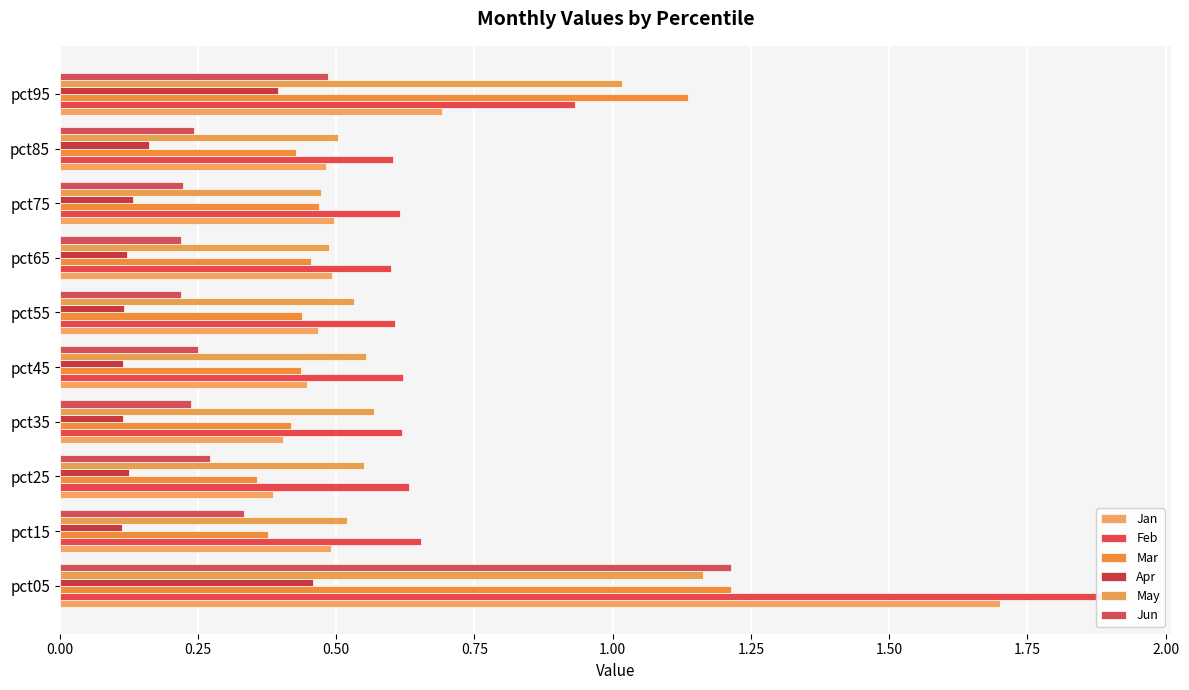

Reading right to left, transcribe all the data shown in this chart.

Jan: 0.7	0.5	0.5	0.5	0.5	0.4	0.4	0.4	0.5	1.7
Feb: 0.9	0.6	0.6	0.6	0.6	0.6	0.6	0.6	0.7	1.9
Mar: 1.1	0.4	0.5	0.5	0.4	0.4	0.4	0.4	0.4	1.2
Apr: 0.4	0.2	0.1	0.1	0.1	0.1	0.1	0.1	0.1	0.5
May: 1.0	0.5	0.5	0.5	0.5	0.6	0.6	0.6	0.5	1.2
Jun: 0.5	0.2	0.2	0.2	0.2	0.2	0.2	0.3	0.3	1.2